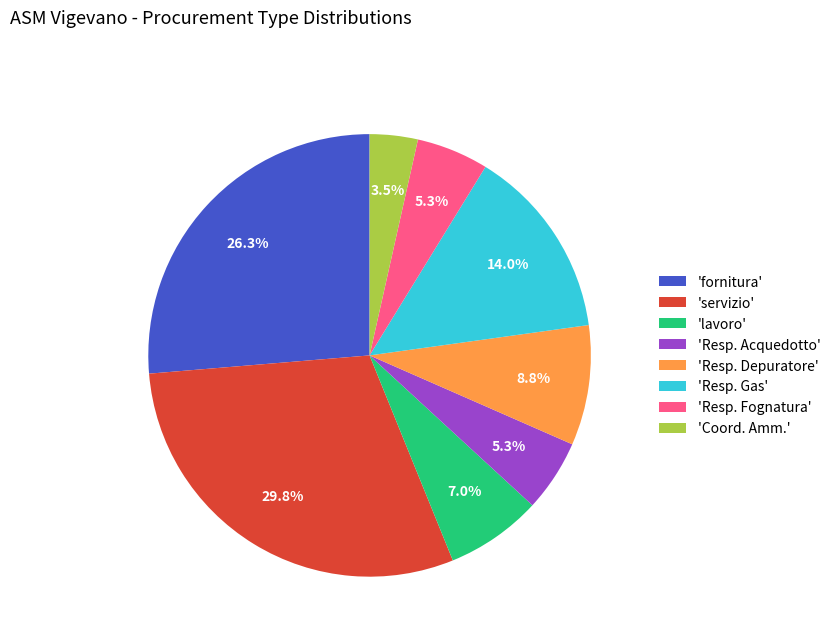

How many slices are in this pie chart?

8